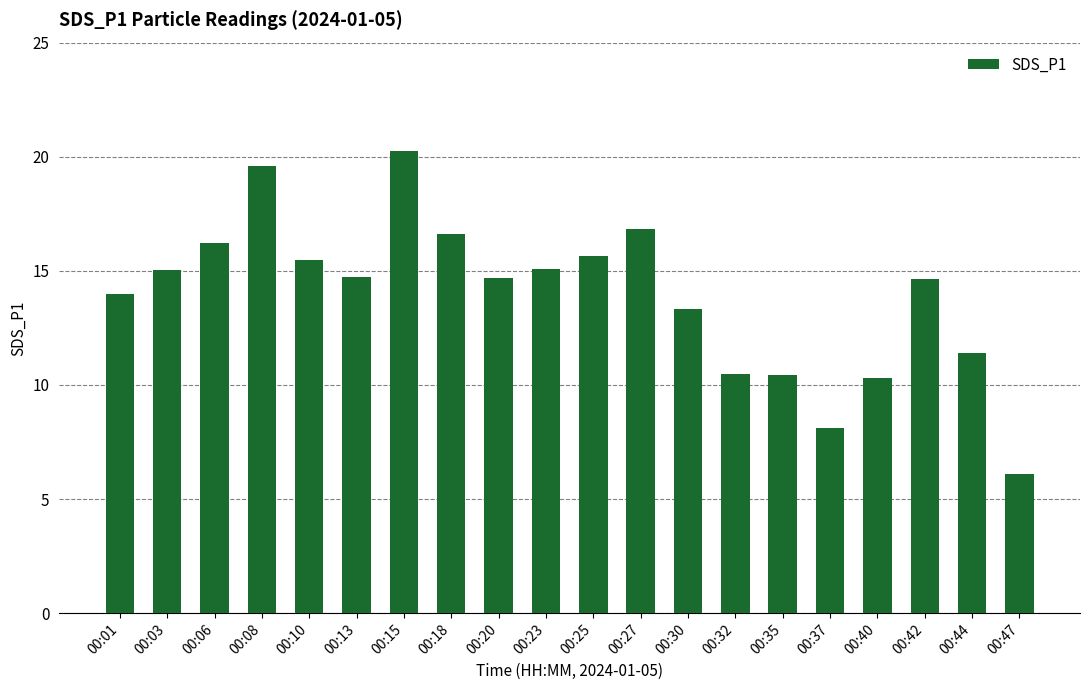

Between 00:03 and 00:42, which is larger?

00:03